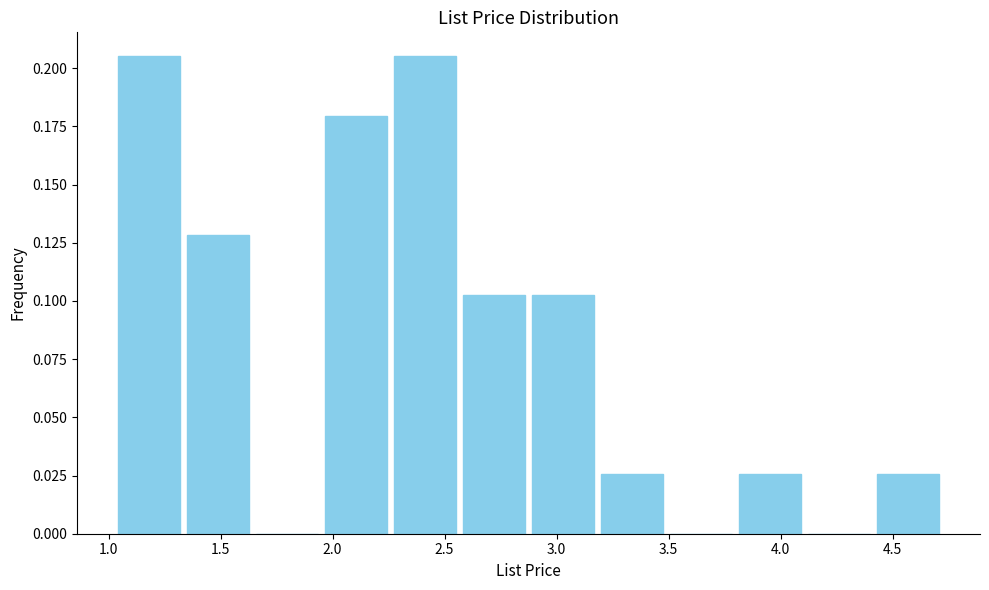

Reading left to right, list every bar in this chart as the range it spans on the x-axis followed by its height. Neither the bar edges nor the heights are printed on the chart, so give them approximately, as read against the axes.

1.05 to 1.35: 0.205
1.35 to 1.65: 0.130
1.65 to 1.95: 0
1.95 to 2.25: 0.180
2.25 to 2.55: 0.205
2.55 to 2.90: 0.105
2.90 to 3.20: 0.105
3.20 to 3.50: 0.025
3.50 to 3.80: 0
3.80 to 4.10: 0.025
4.10 to 4.40: 0
4.40 to 4.70: 0.025